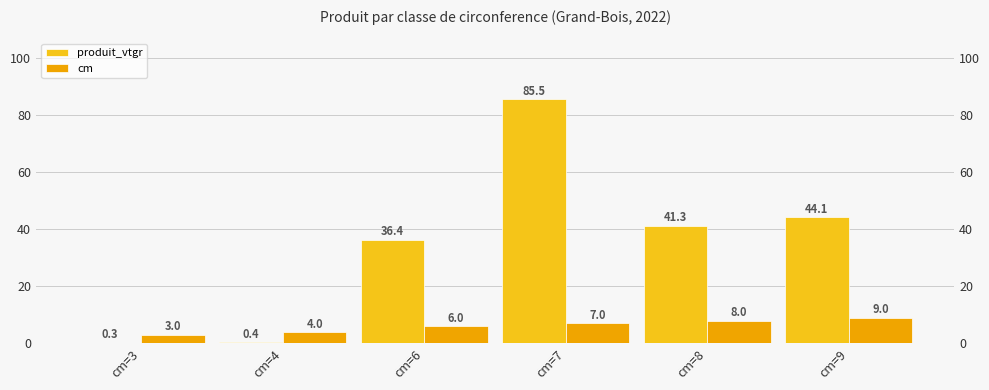

What is the difference between the highest and lowest values at cm=8?

33.3